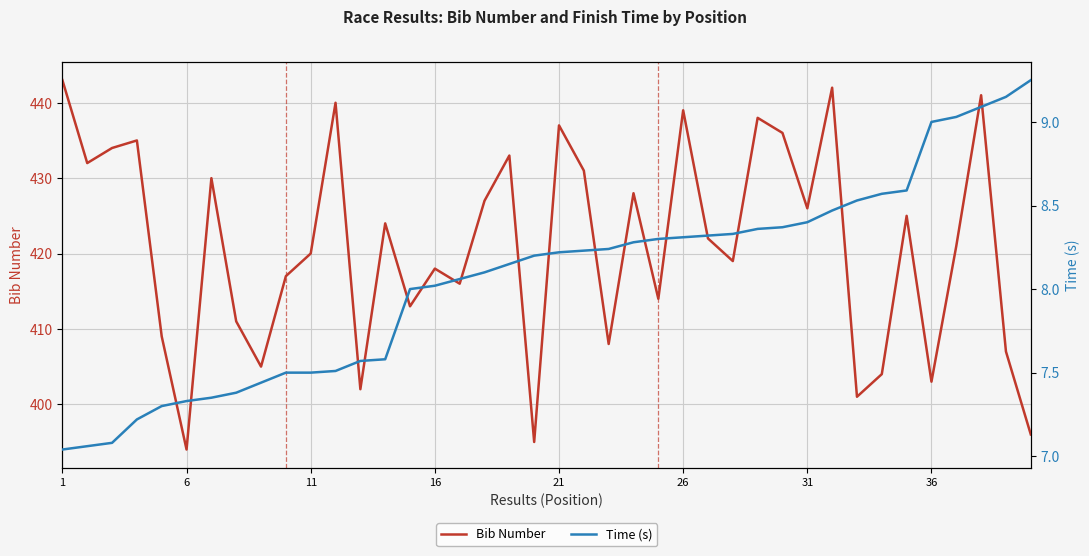

The value of Bib Number at 6 is 562. True or false?

False